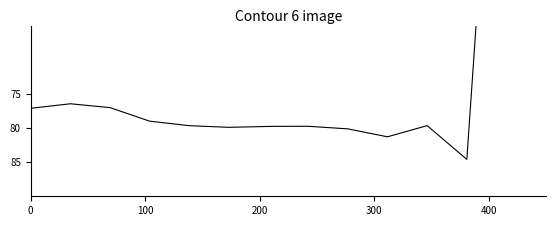

At which label does Average Speed reach its minimum?

13